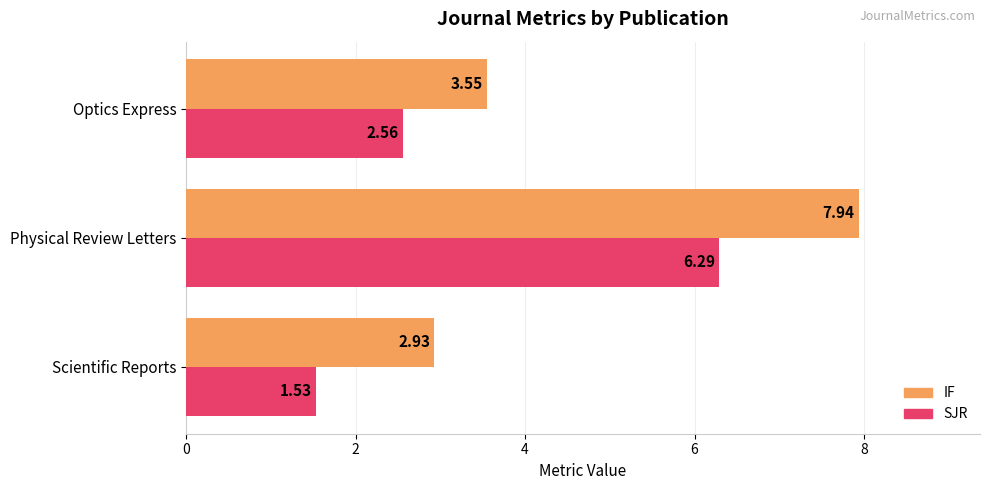

At which category does the chart reach its peak across all series?

Physical Review Letters